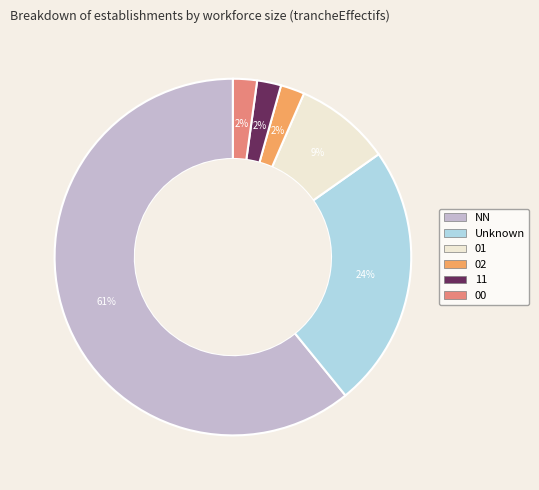

Is the sum of 02 and 11 greater than half?

No